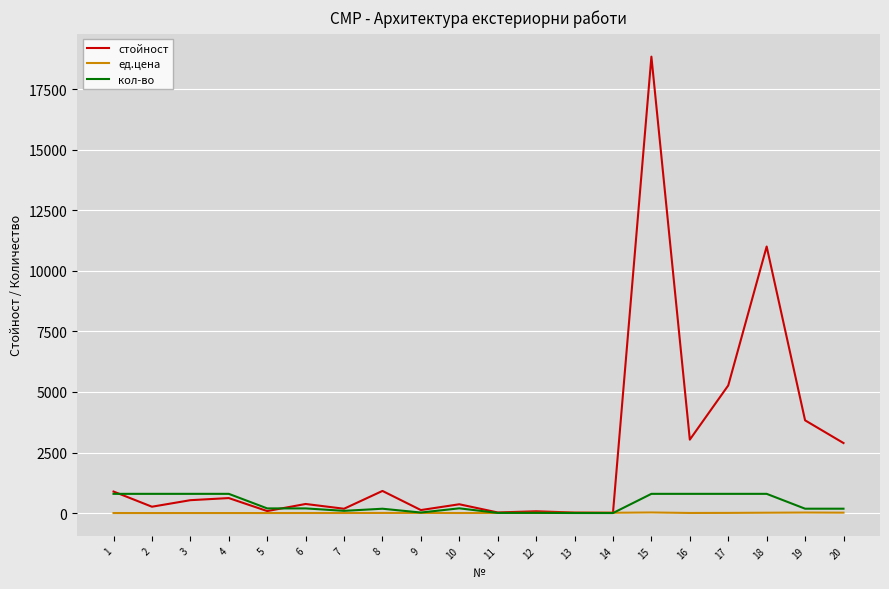

At which category is the sum across all series the highest?

15